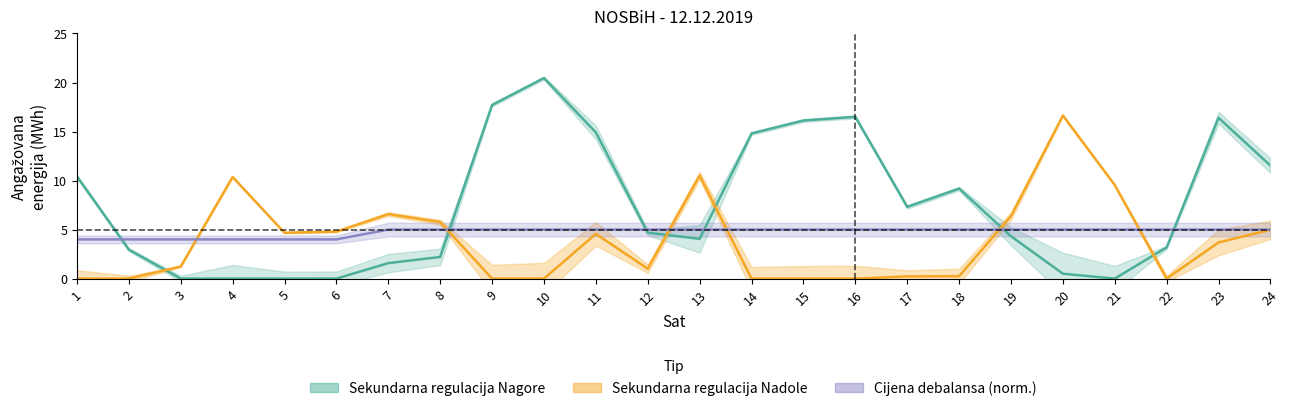

Is it true that Sekundarna regulacija Nagore equals 0.7 at 8?

False